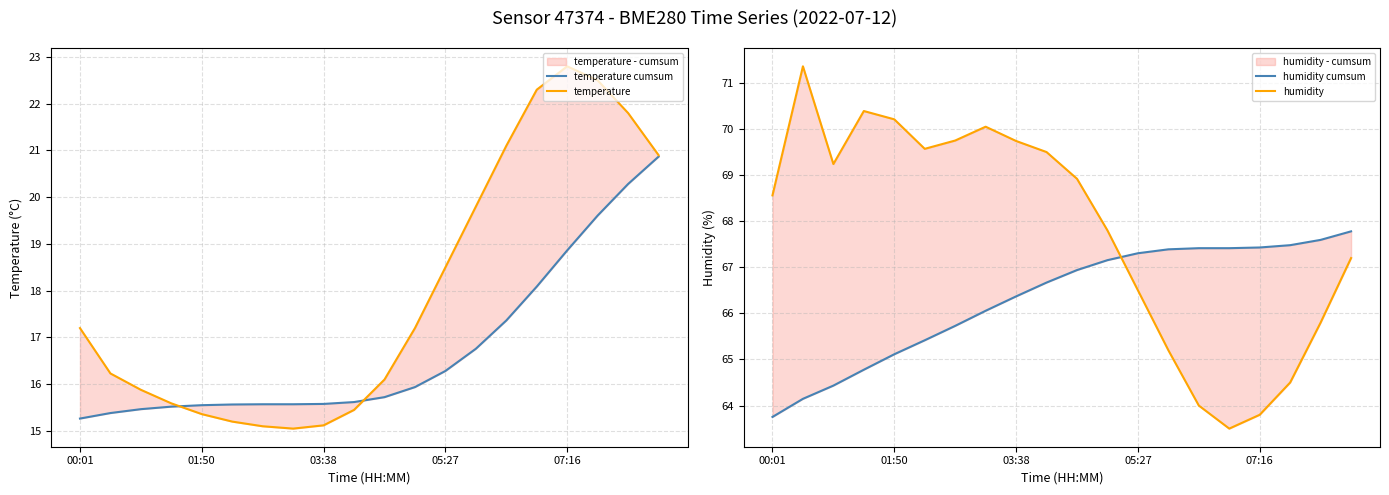

Reading left to right, extract all data points from this chart.

temperature cumsum: 15.3	15.4	15.5	15.5	15.6	15.6	15.6	15.6	15.6	15.6	15.7	15.9	16.3	16.8	17.4	18.1	18.9	19.6	20.3	20.9
temperature: 17.2	16.2	15.9	15.6	15.4	15.2	15.1	15.1	15.1	15.4	16.1	17.2	18.5	19.8	21.1	22.3	22.8	22.5	21.8	20.9
humidity cumsum: 63.8	64.1	64.4	64.8	65.1	65.4	65.7	66.1	66.4	66.7	66.9	67.2	67.3	67.4	67.4	67.4	67.4	67.5	67.6	67.8
humidity: 68.6	71.4	69.2	70.4	70.2	69.6	69.8	70.0	69.7	69.5	68.9	67.8	66.5	65.2	64.0	63.5	63.8	64.5	65.8	67.2